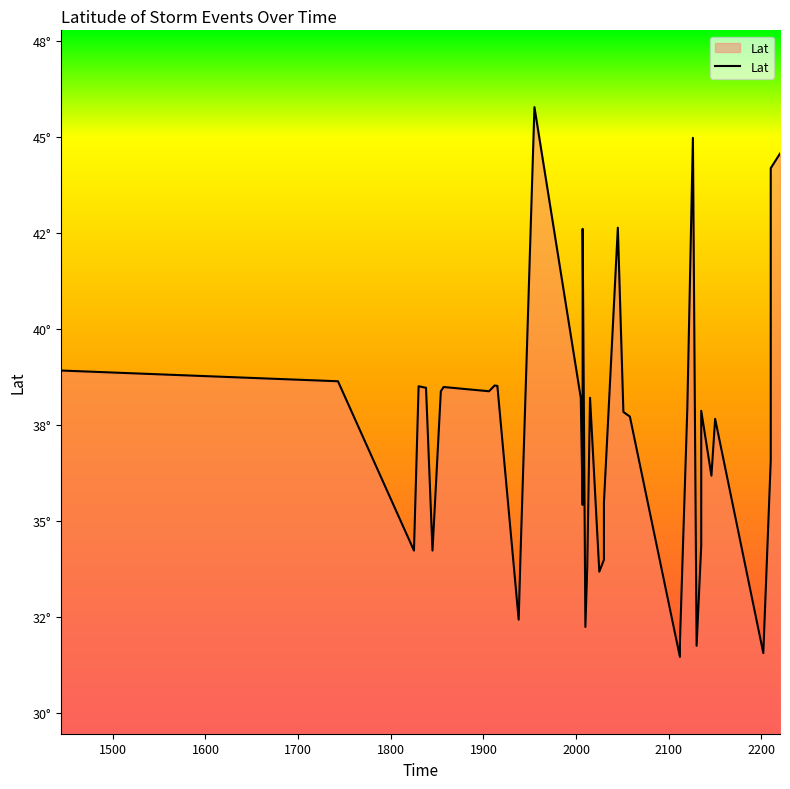

Does the chart display data point markers on the line(s)?

No